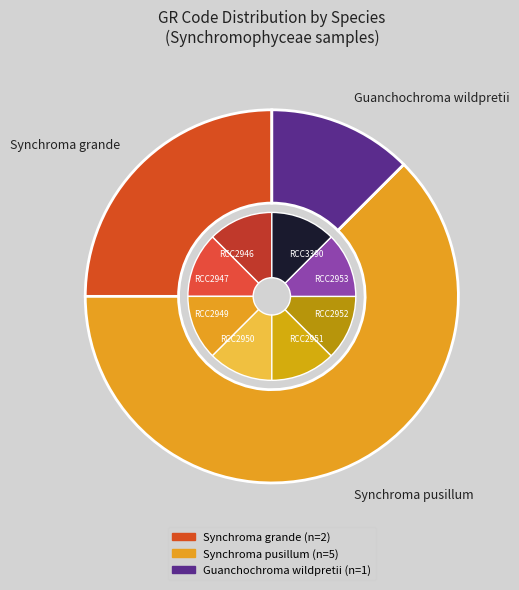

Which has a higher value, RCC3390 or RCC2952?

RCC3390